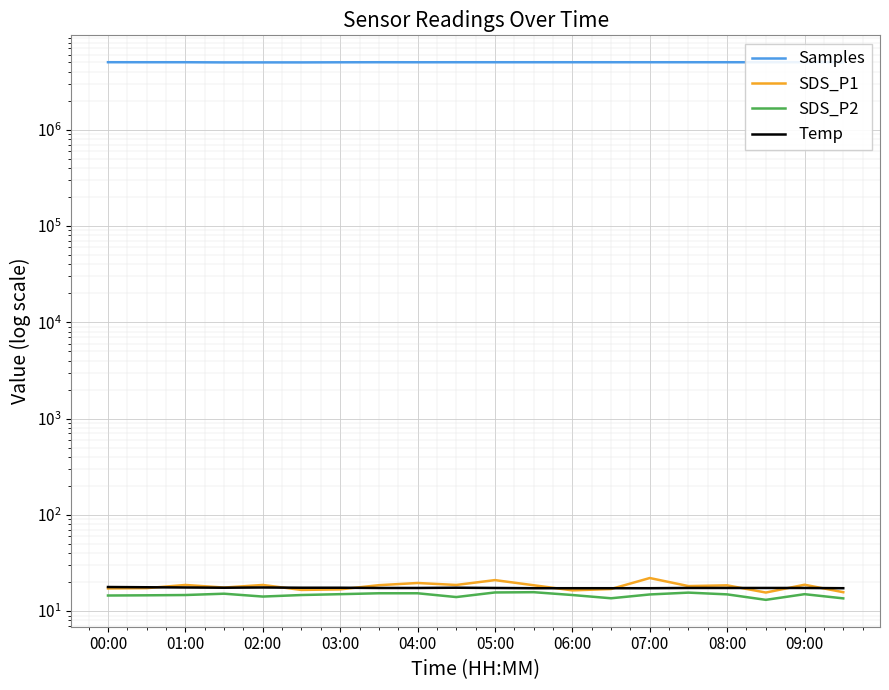

How many values in the SDS_P2 series are below 14?

3